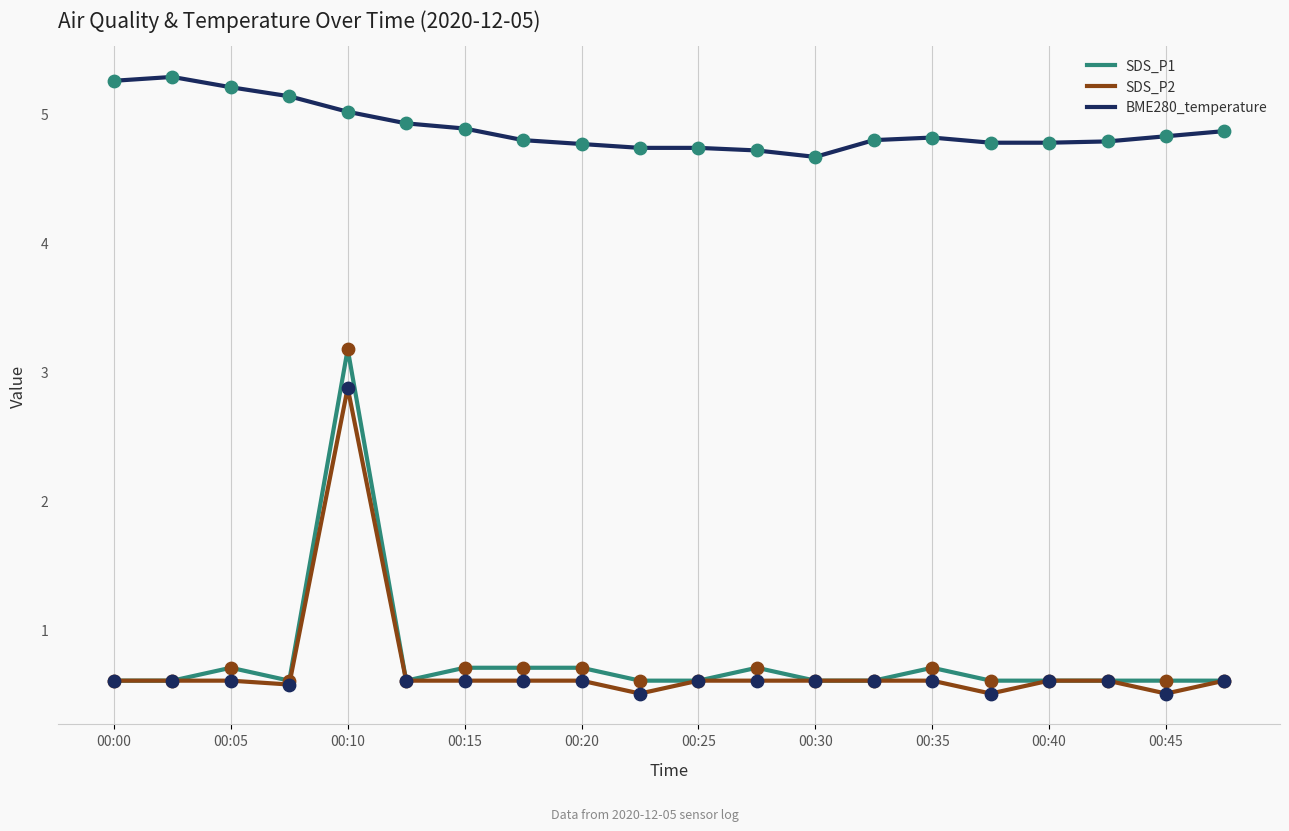

Which series has the widest spread of values?

SDS_P1